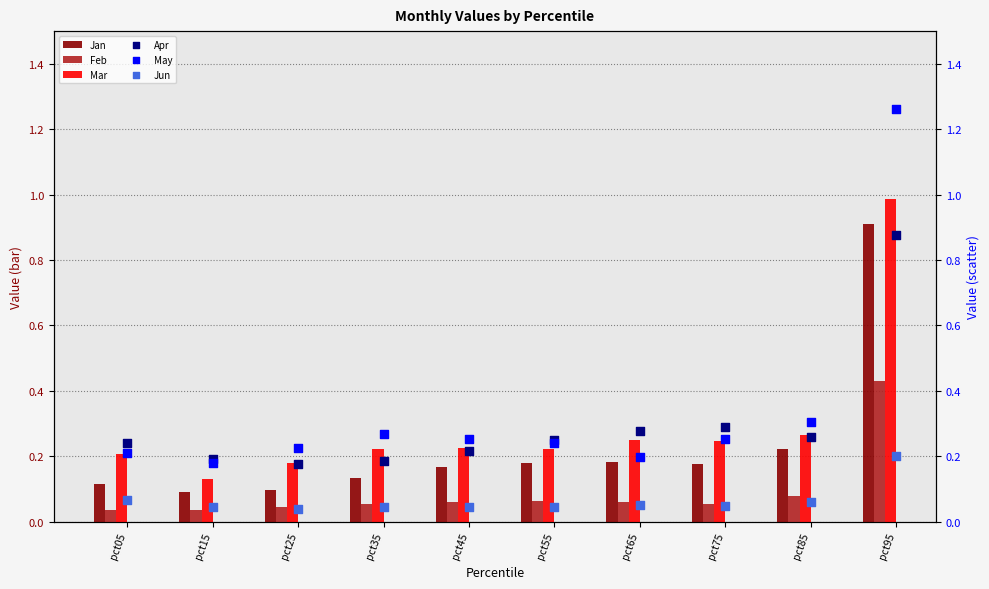

Which series has the widest spread of Y values?

May